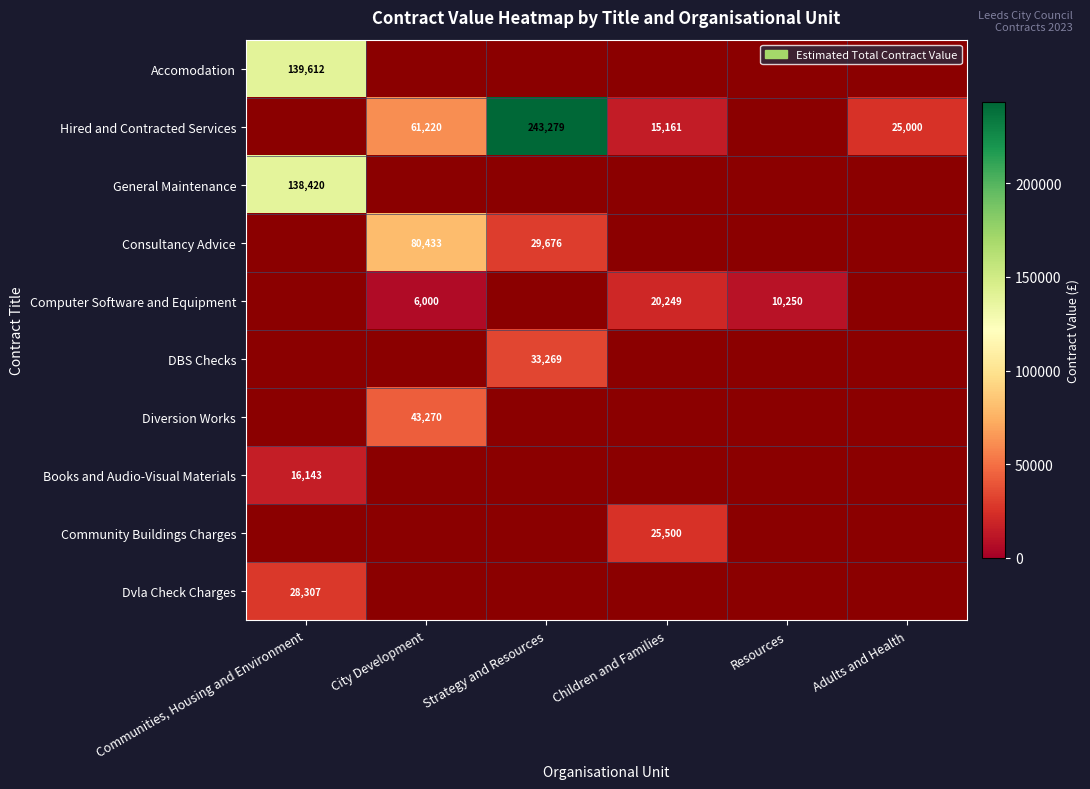

Is it true that Computer Software and Equipment equals 6000 at City Development?

True